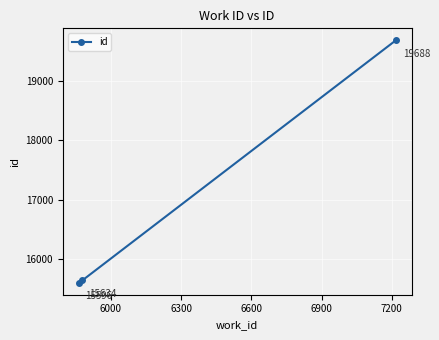

What is the minimum value shown in the chart?

15596